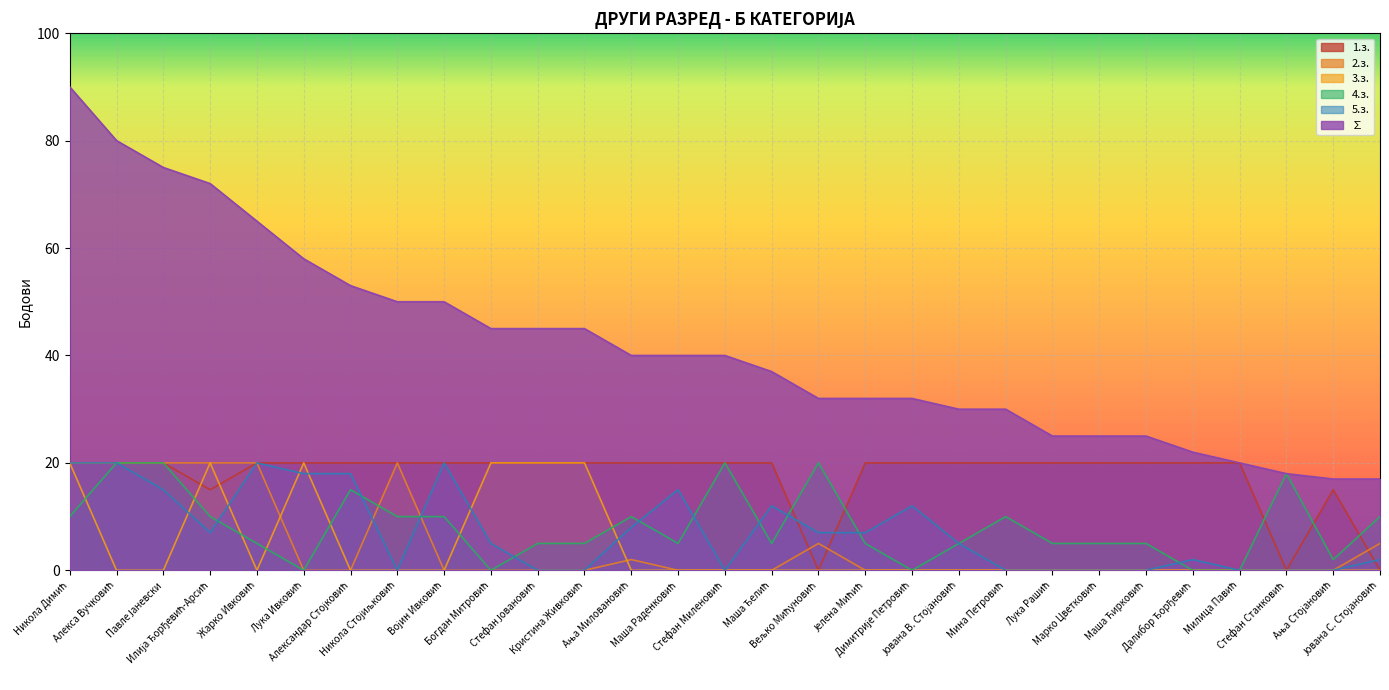

Reading left to right, transcribe all the data shown in this chart.

1.з.: Никола Димић=20	Алекса Вучковић=20	Павле Јаневски=20	Илија Ђорђевић-Арсић=15	Жарко Ивковић=20	Лука Ивковић=20	Александар Стојковић=20	Никола Стојиљковић=20	Војин Ивковић=20	Богдан Митровић=20	Стефан Јовановић=20	Кристина Живковић=20	Ања Миловановић=20	Маша Раденковић=20	Стефан Миленовић=20	Маша Ђелић=20	Вељко Мићуновић=0	Јелена Мићић=20	Димитрије Петровић=20	Јована В. Стојановић=20	Мина Петровић=20	Лука Рашић=20	Марко Цветковић=20	Маша Ћирковић=20	Далибор Ђорђевић=20	Милица Павић=20	Стефан Станковић=0	Ања Стојановић=15	Јована С. Стојановић=0
2.з.: Никола Димић=20	Алекса Вучковић=20	Павле Јаневски=20	Илија Ђорђевић-Арсић=20	Жарко Ивковић=20	Лука Ивковић=0	Александар Стојковић=0	Никола Стојиљковић=20	Војин Ивковић=0	Богдан Митровић=0	Стефан Јовановић=0	Кристина Живковић=0	Ања Миловановић=2	Маша Раденковић=0	Стефан Миленовић=0	Маша Ђелић=0	Вељко Мићуновић=5	Јелена Мићић=0	Димитрије Петровић=0	Јована В. Стојановић=0	Мина Петровић=0	Лука Рашић=0	Марко Цветковић=0	Маша Ћирковић=0	Далибор Ђорђевић=0	Милица Павић=0	Стефан Станковић=0	Ања Стојановић=0	Јована С. Стојановић=5
3.з.: Никола Димић=20	Алекса Вучковић=0	Павле Јаневски=0	Илија Ђорђевић-Арсић=20	Жарко Ивковић=0	Лука Ивковић=20	Александар Стојковић=0	Никола Стојиљковић=0	Војин Ивковић=0	Богдан Митровић=20	Стефан Јовановић=20	Кристина Живковић=20	Ања Миловановић=0	Маша Раденковић=0	Стефан Миленовић=0	Маша Ђелић=0	Вељко Мићуновић=0	Јелена Мићић=0	Димитрије Петровић=0	Јована В. Стојановић=0	Мина Петровић=0	Лука Рашић=0	Марко Цветковић=0	Маша Ћирковић=0	Далибор Ђорђевић=0	Милица Павић=0	Стефан Станковић=0	Ања Стојановић=0	Јована С. Стојановић=0
4.з.: Никола Димић=10	Алекса Вучковић=20	Павле Јаневски=20	Илија Ђорђевић-Арсић=10	Жарко Ивковић=5	Лука Ивковић=0	Александар Стојковић=15	Никола Стојиљковић=10	Војин Ивковић=10	Богдан Митровић=0	Стефан Јовановић=5	Кристина Живковић=5	Ања Миловановић=10	Маша Раденковић=5	Стефан Миленовић=20	Маша Ђелић=5	Вељко Мићуновић=20	Јелена Мићић=5	Димитрије Петровић=0	Јована В. Стојановић=5	Мина Петровић=10	Лука Рашић=5	Марко Цветковић=5	Маша Ћирковић=5	Далибор Ђорђевић=0	Милица Павић=0	Стефан Станковић=18	Ања Стојановић=2	Јована С. Стојановић=10
5.з.: Никола Димић=20	Алекса Вучковић=20	Павле Јаневски=15	Илија Ђорђевић-Арсић=7	Жарко Ивковић=20	Лука Ивковић=18	Александар Стојковић=18	Никола Стојиљковић=0	Војин Ивковић=20	Богдан Митровић=5	Стефан Јовановић=0	Кристина Живковић=0	Ања Миловановић=8	Маша Раденковић=15	Стефан Миленовић=0	Маша Ђелић=12	Вељко Мићуновић=7	Јелена Мићић=7	Димитрије Петровић=12	Јована В. Стојановић=5	Мина Петровић=0	Лука Рашић=0	Марко Цветковић=0	Маша Ћирковић=0	Далибор Ђорђевић=2	Милица Павић=0	Стефан Станковић=0	Ања Стојановић=0	Јована С. Стојановић=2
∑: Никола Димић=90	Алекса Вучковић=80	Павле Јаневски=75	Илија Ђорђевић-Арсић=72	Жарко Ивковић=65	Лука Ивковић=58	Александар Стојковић=53	Никола Стојиљковић=50	Војин Ивковић=50	Богдан Митровић=45	Стефан Јовановић=45	Кристина Живковић=45	Ања Миловановић=40	Маша Раденковић=40	Стефан Миленовић=40	Маша Ђелић=37	Вељко Мићуновић=32	Јелена Мићић=32	Димитрије Петровић=32	Јована В. Стојановић=30	Мина Петровић=30	Лука Рашић=25	Марко Цветковић=25	Маша Ћирковић=25	Далибор Ђорђевић=22	Милица Павић=20	Стефан Станковић=18	Ања Стојановић=17	Јована С. Стојановић=17